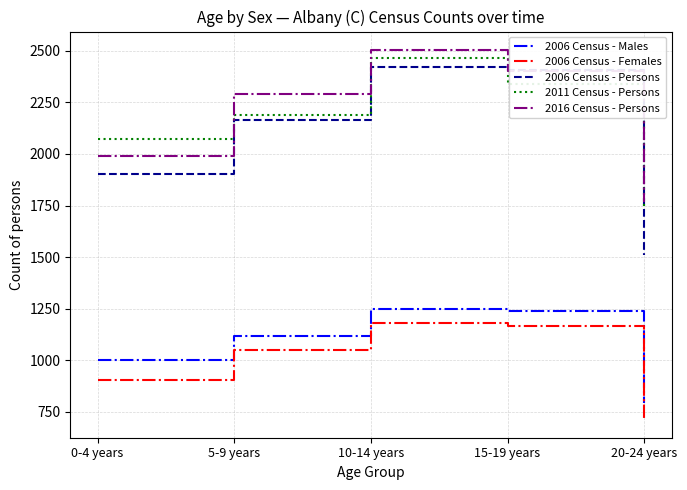

Rank the categories by 2016 Census - Persons value from highest to lowest.

10-14 years, 15-19 years, 5-9 years, 0-4 years, 20-24 years